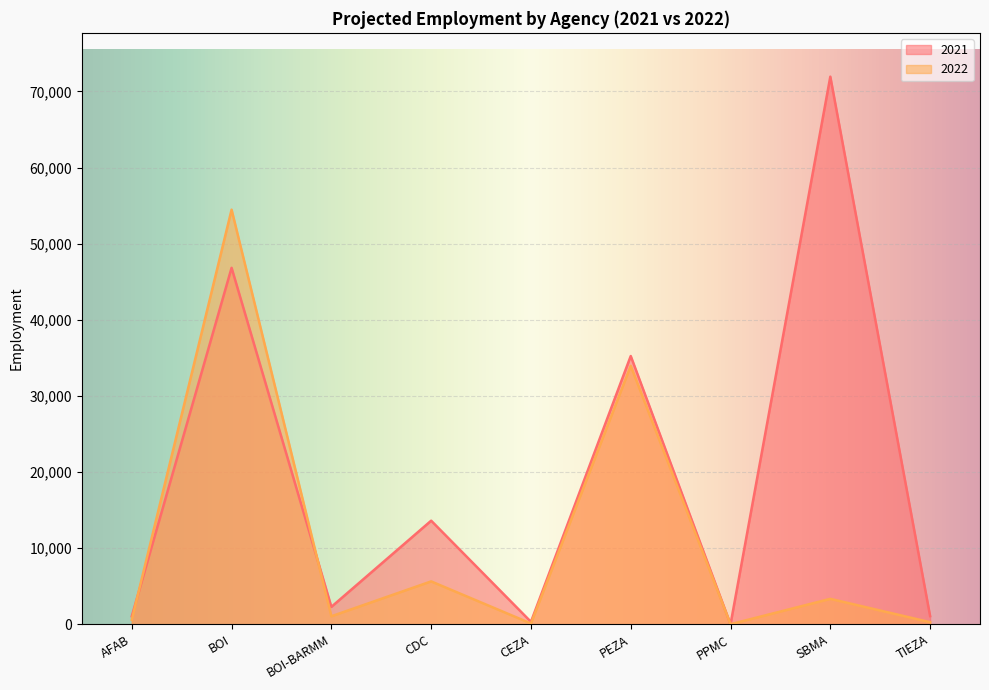

Between AFAB and SBMA, which is larger?

SBMA